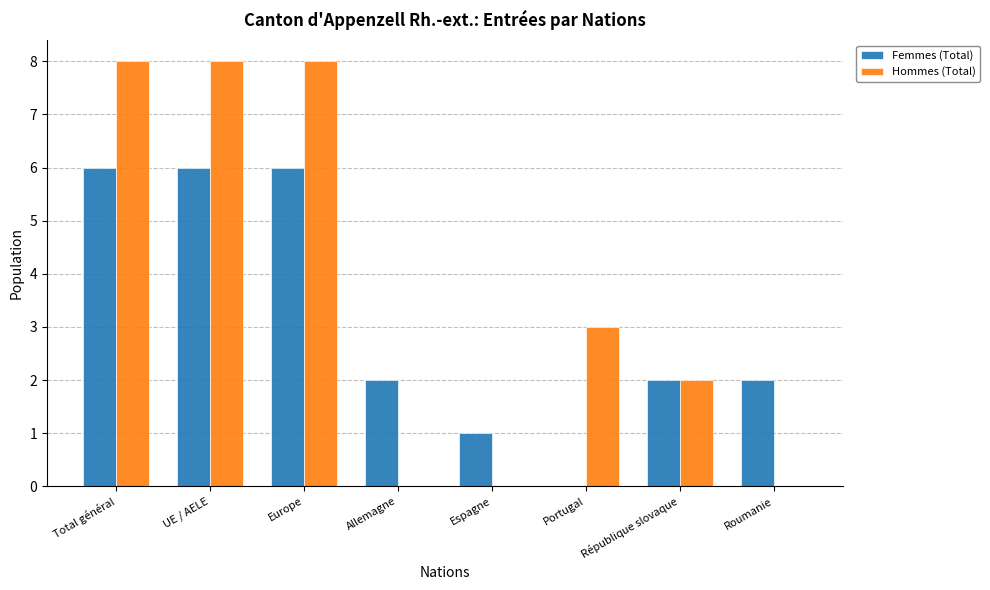

Which series has the largest total across all categories?

Hommes (Total)